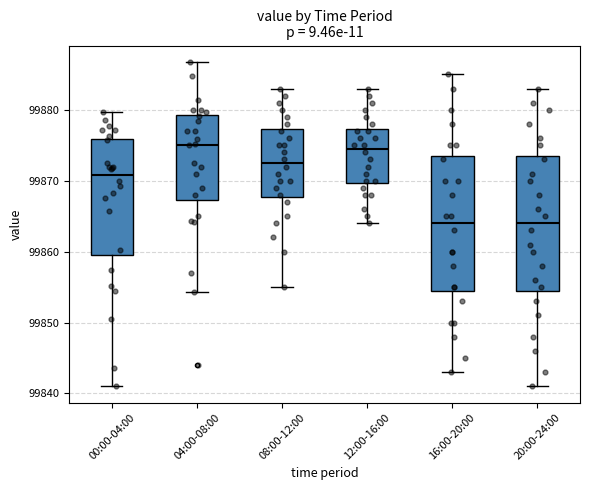

Reading left to right, read every box against the y-axis: the position of its median line, the range the box covers, and the ends of its whiskers. The values are not printed on the chart, so give them approximately, as read against the axis.

00:00-04:00: median 99871, box 99859 to 99876, whiskers 99841 to 99880
04:00-08:00: median 99875, box 99867 to 99879, whiskers 99854 to 99887
08:00-12:00: median 99873, box 99868 to 99877, whiskers 99855 to 99883
12:00-16:00: median 99875, box 99870 to 99877, whiskers 99864 to 99883
16:00-20:00: median 99864, box 99855 to 99874, whiskers 99843 to 99885
20:00-24:00: median 99864, box 99855 to 99874, whiskers 99841 to 99883